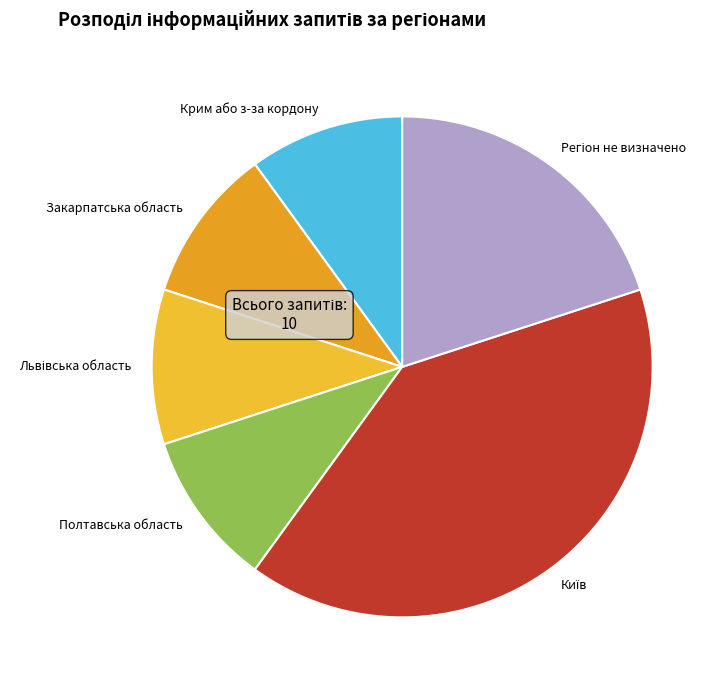

How many segments does this pie chart have?

6